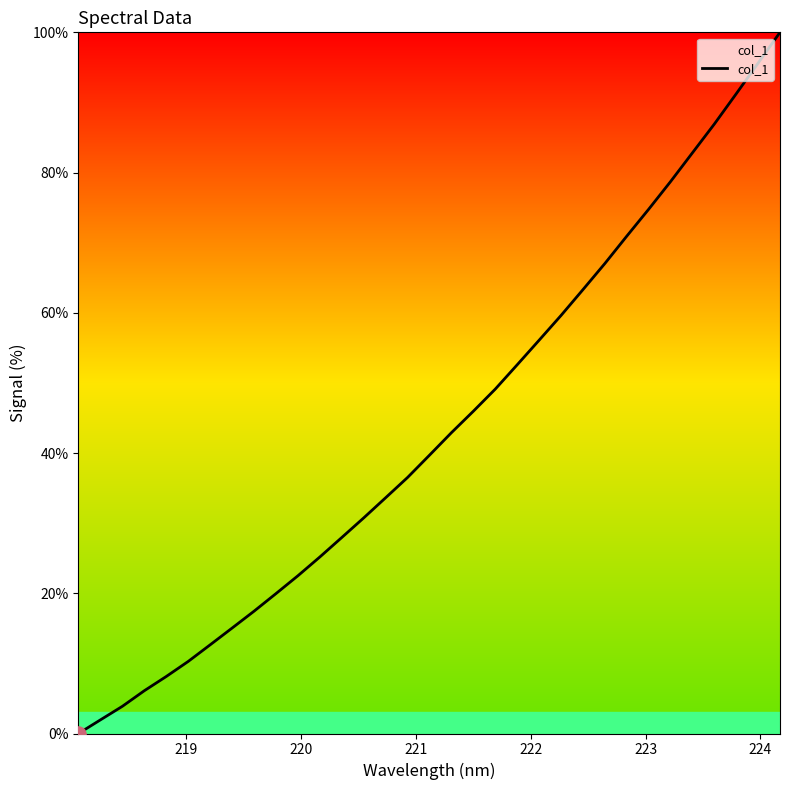

What is the difference between the maximum and minimum values?

100.0